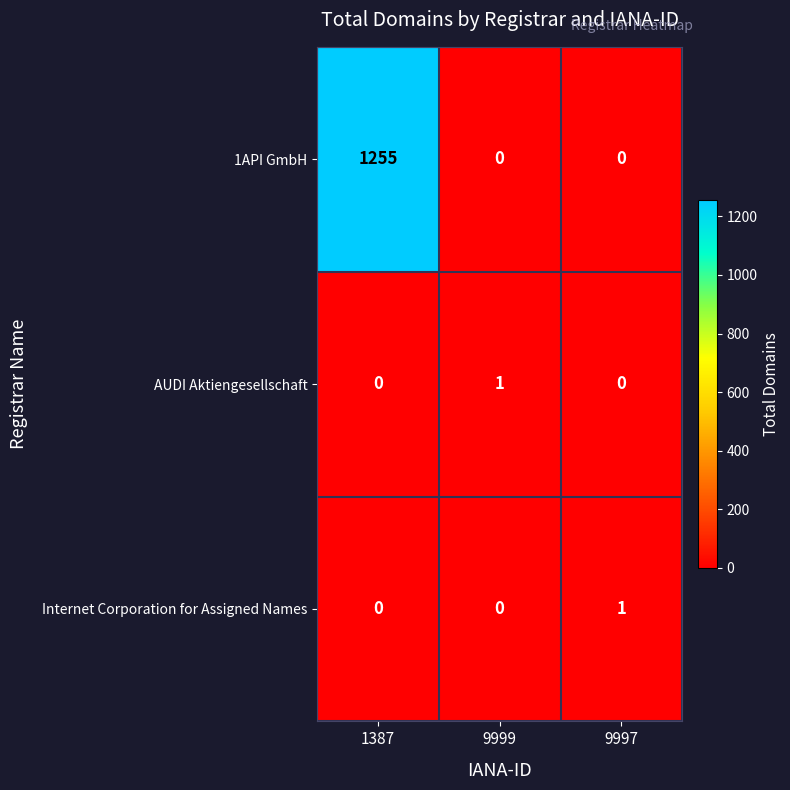

Which series changed the most between 1387 and 9999?

1API GmbH